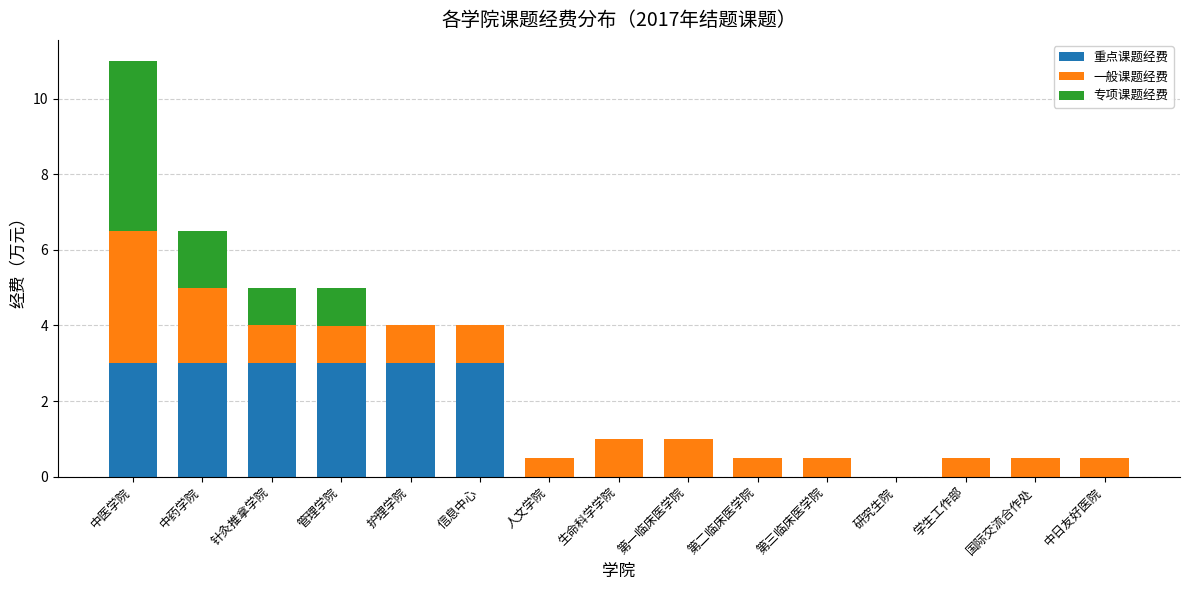

At which category is the sum across all series the highest?

中医学院